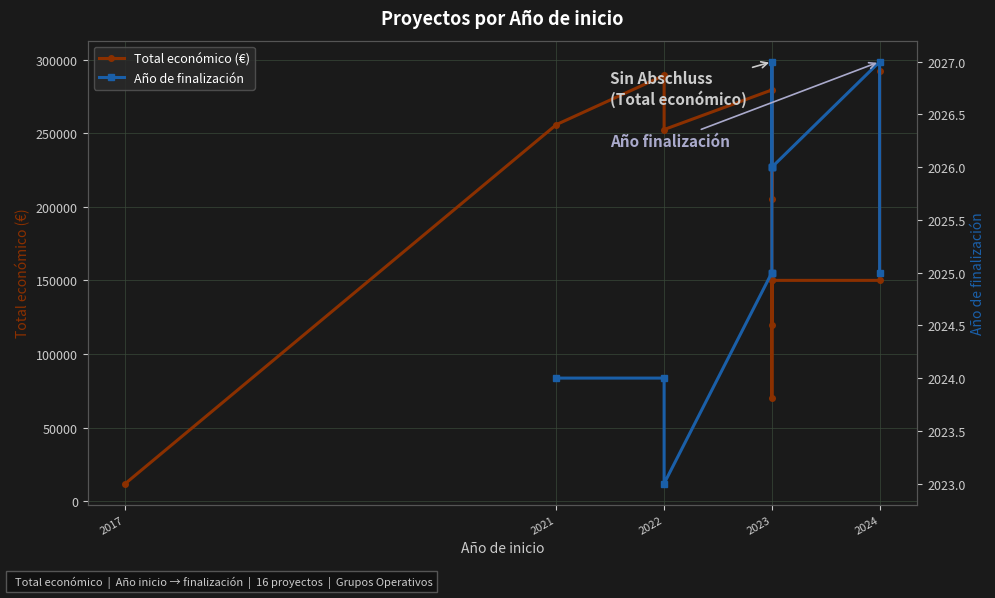

True or false: Año de finalización has more than 2 points higher than both neighbors.

False